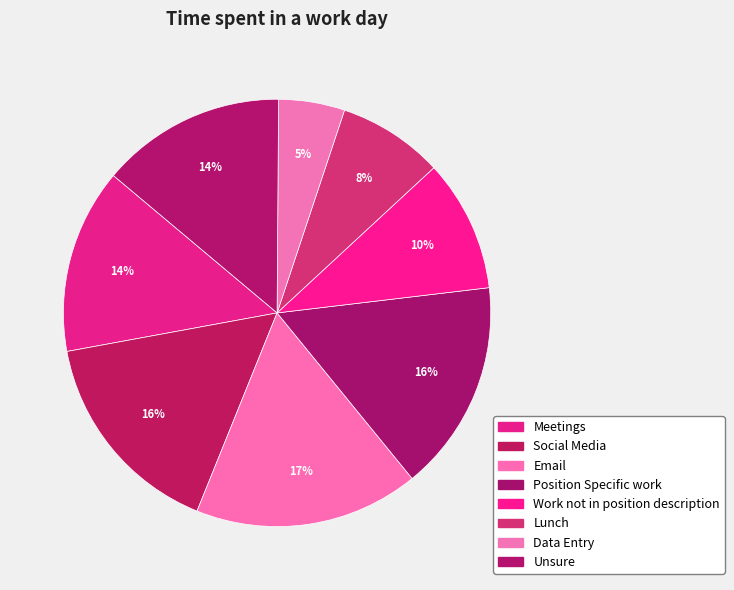

To the nearest percent, what is the average slice percentage?

12%